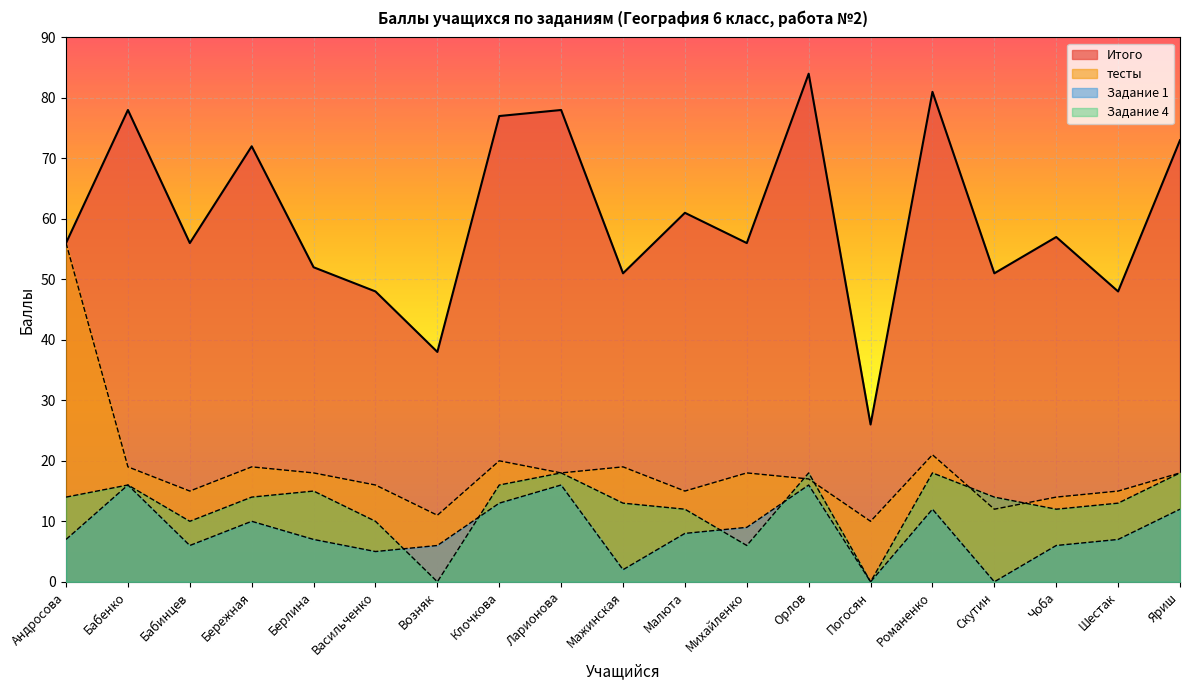

Is the value of Задание 4 at Мажинская greater than the value of Задание 1 at Яриш?

Yes